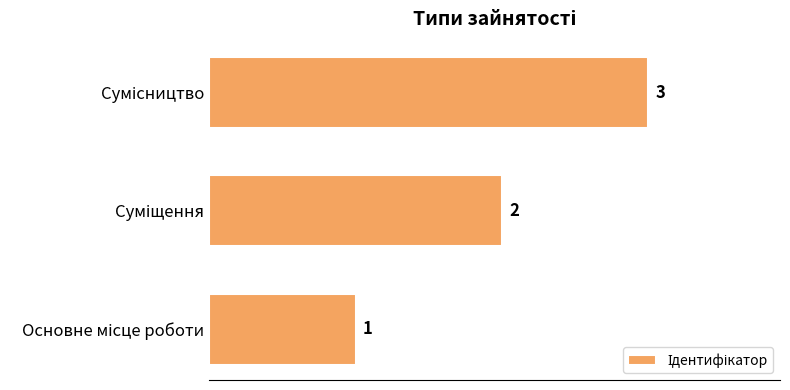

Are the bars horizontal?

Yes